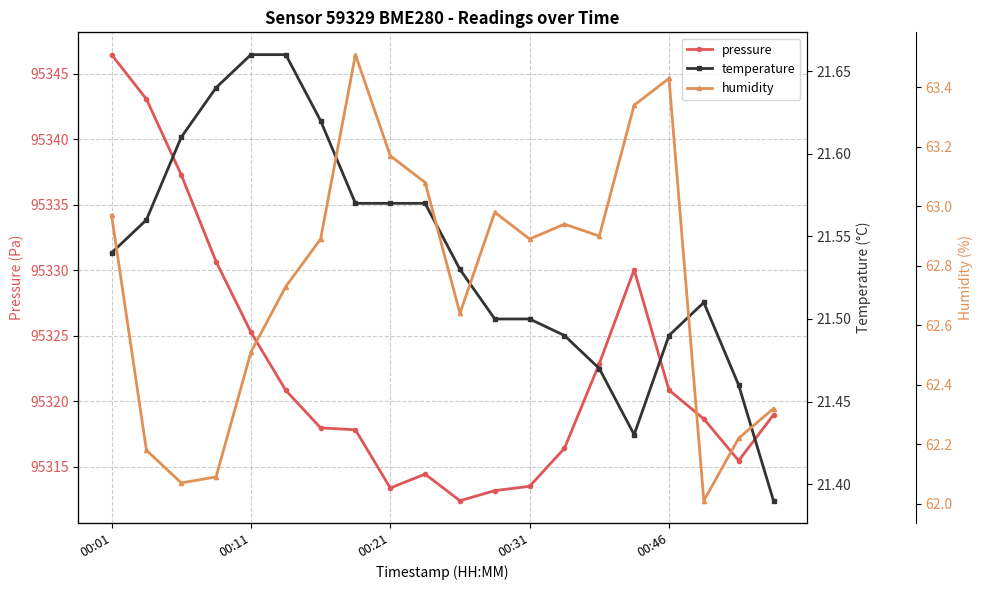

In humidity, how many points are higher than both neighbors (excluding endpoints)?

4